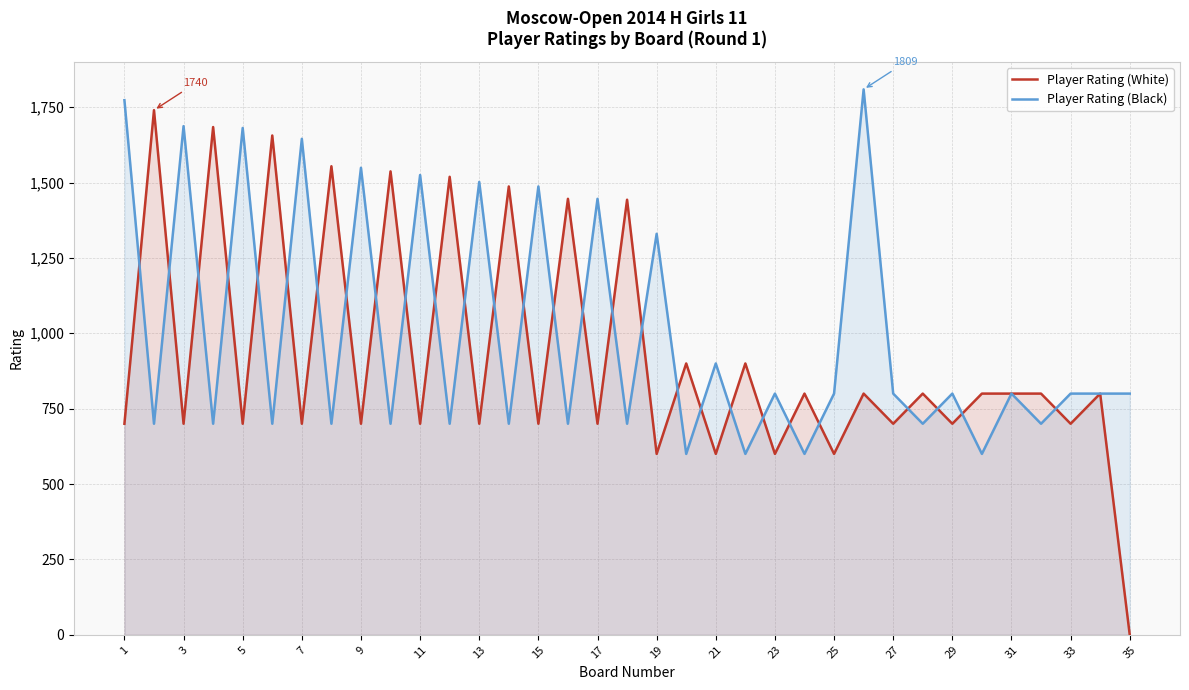

Does the chart display data point markers on the line(s)?

No